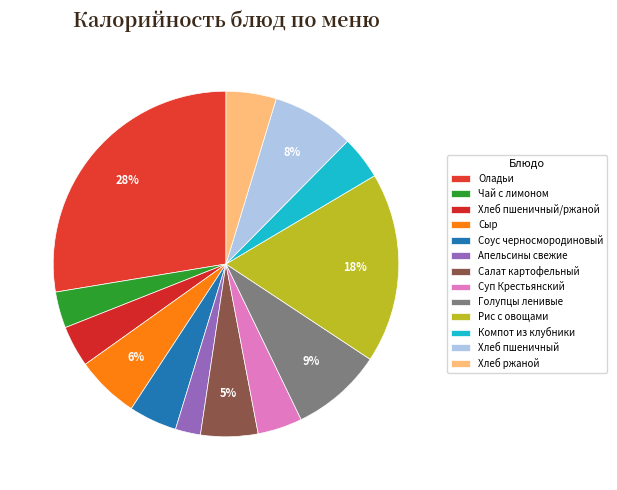

The Чай с лимоном slice represents 3% of the pie. True or false?

True